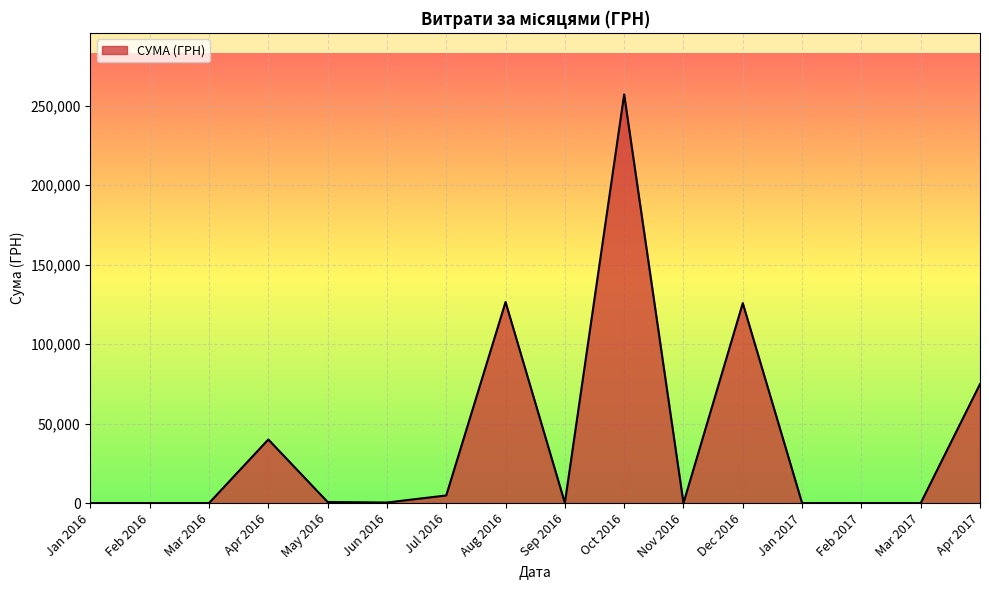

How many lines are shown in the chart?

1